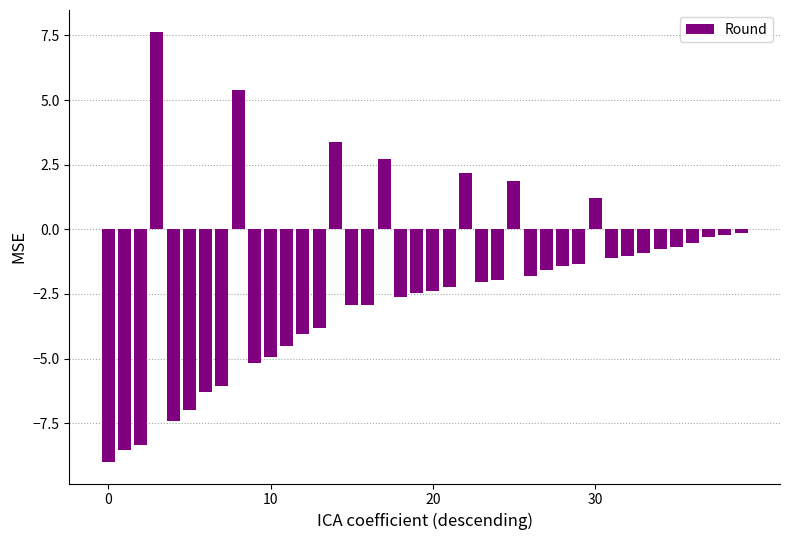

What is the sum of all values?

-82.2